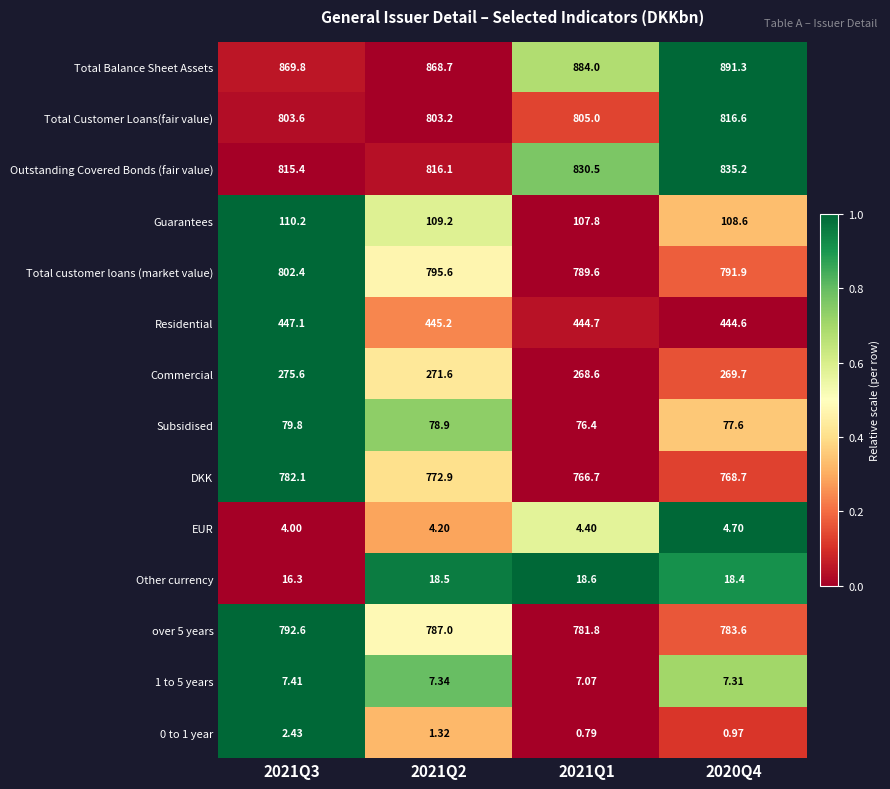

Which series has the widest spread of values?

Total Balance Sheet Assets